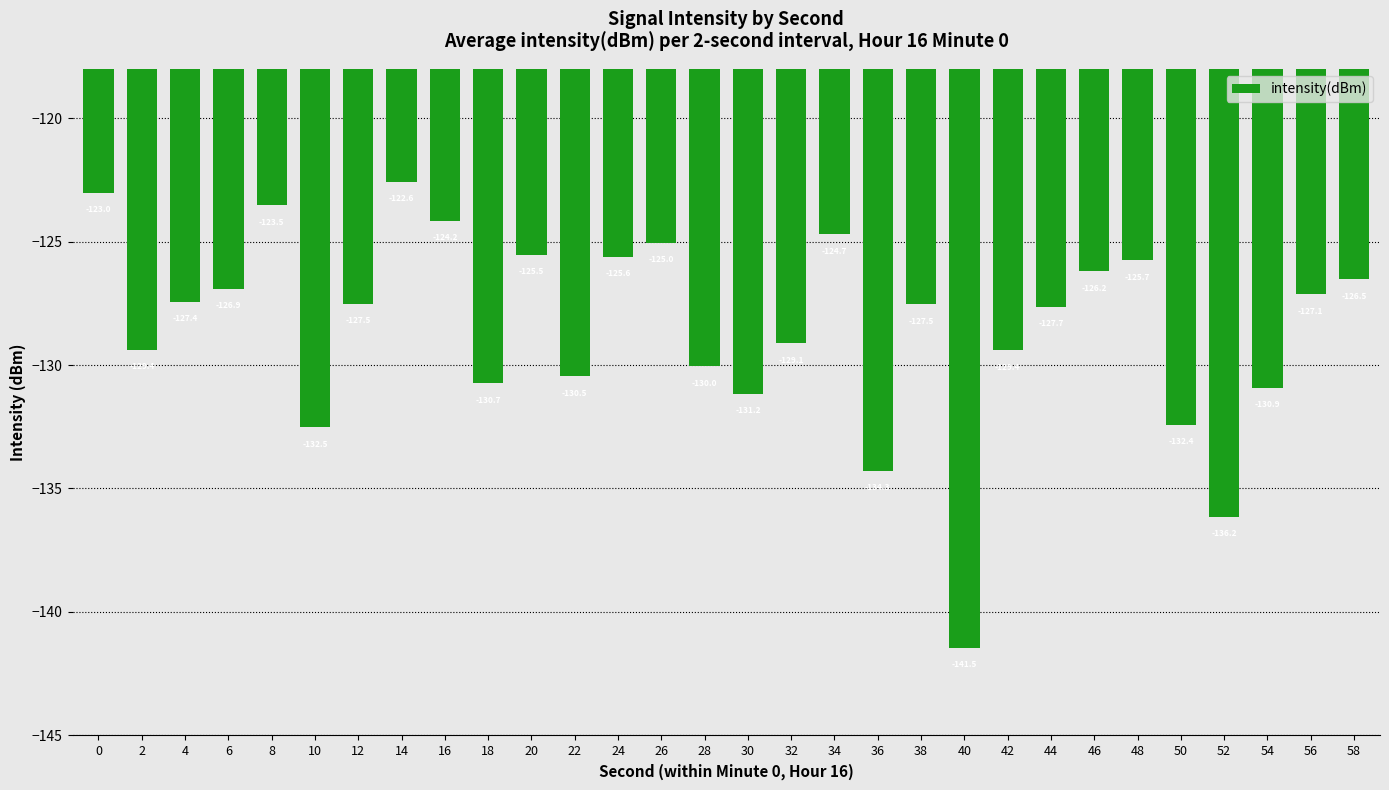

Which category has the highest value across all series?

14